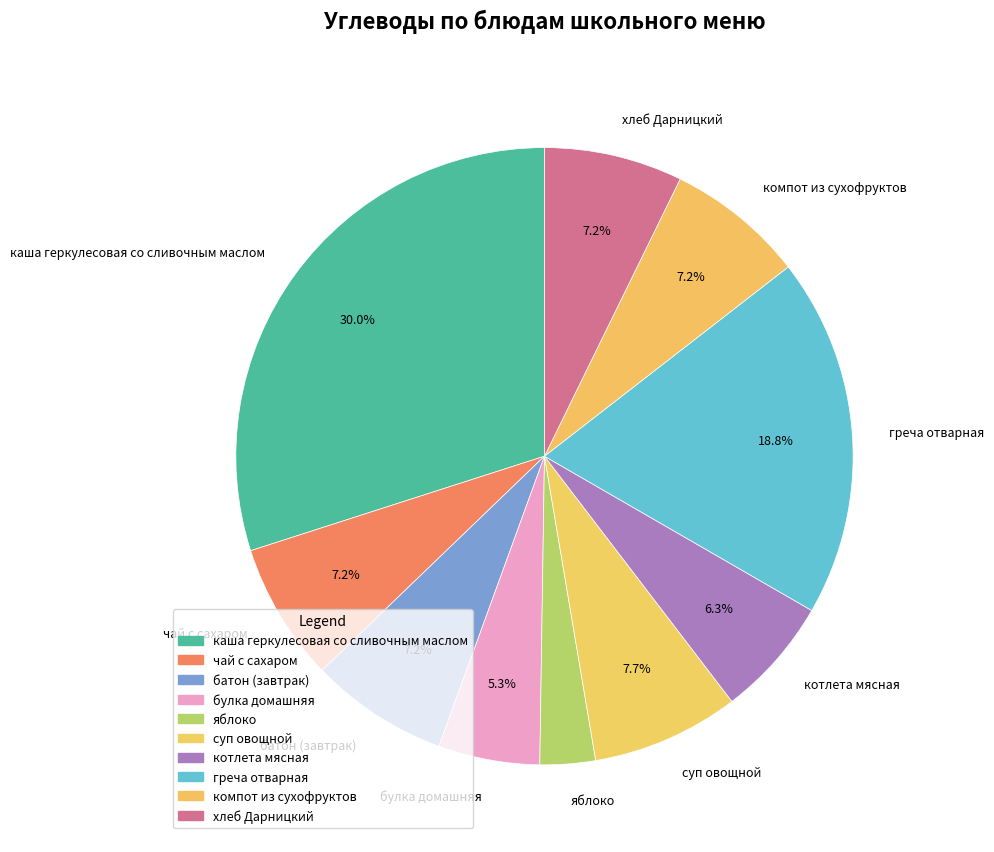

Which has a higher value, греча отварная or компот из сухофруктов?

греча отварная